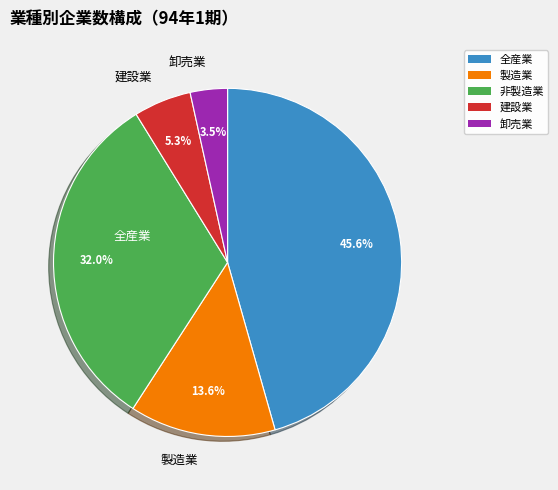

Which slice is the largest?

全産業